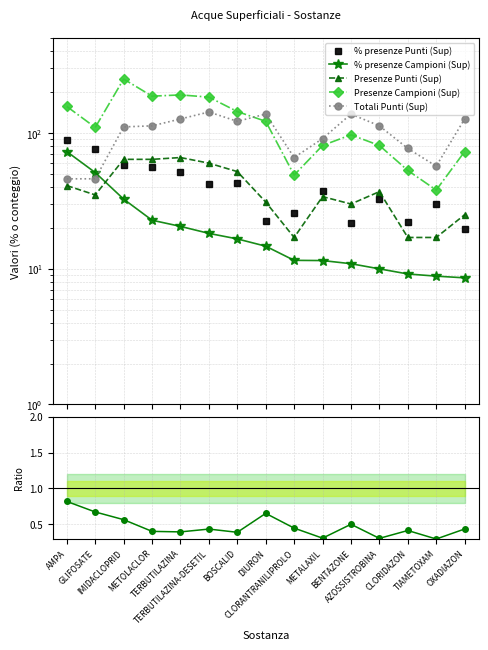

What is the label of the 13th point from the left?

CLORIDAZON